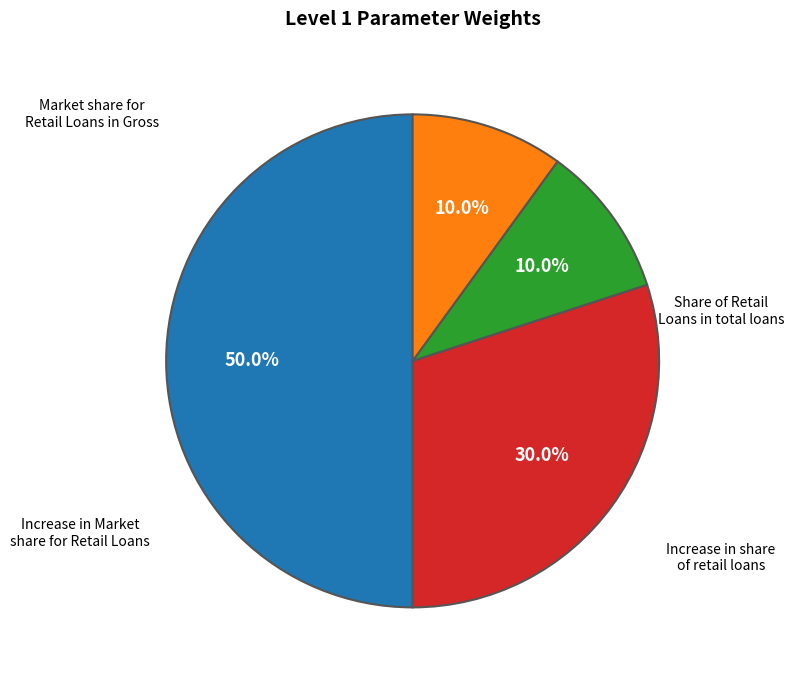

How many slices are in this pie chart?

4